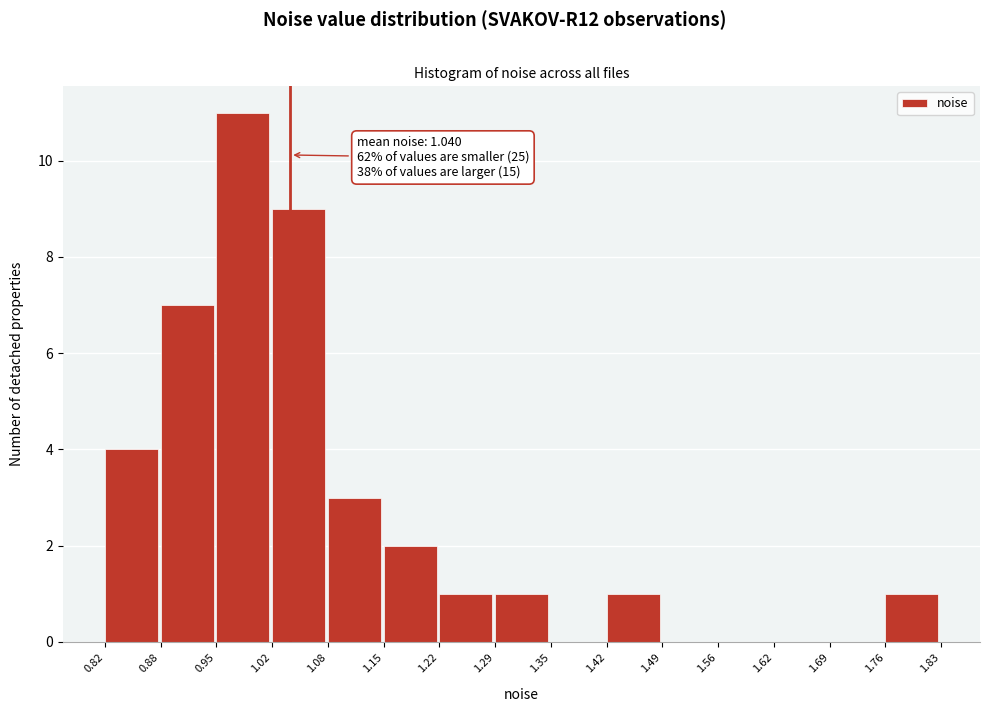

Over which range of the x-axis is the bar tallest?

0.95 to 1.02